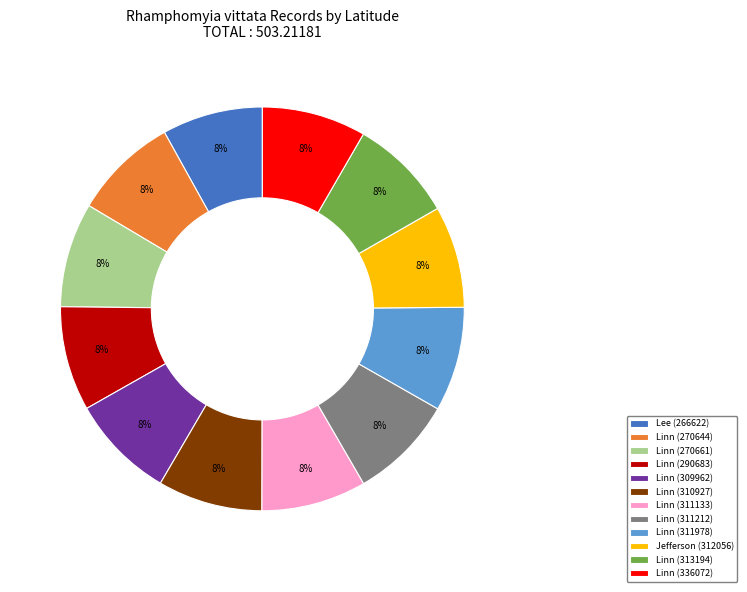

Is there any slice that represents more than half of the pie?

No